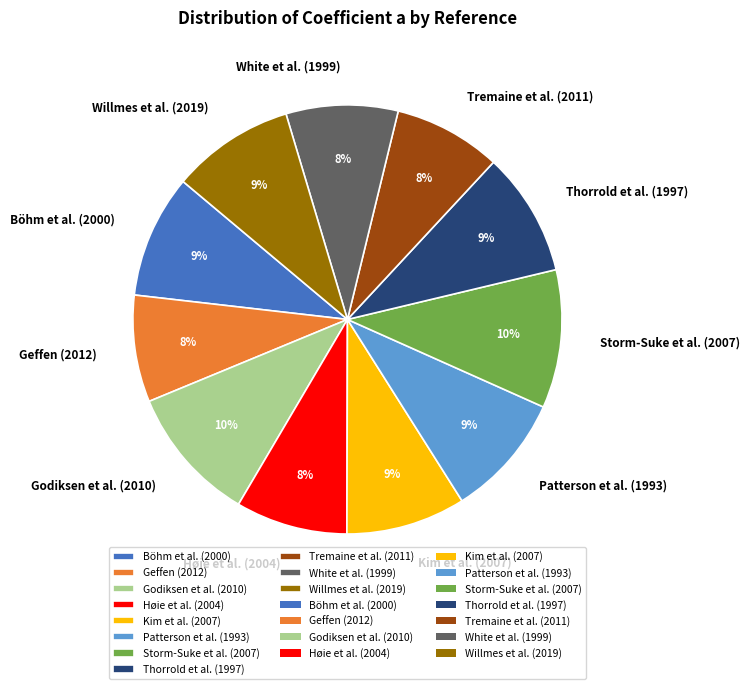

Which has a higher value, Patterson et al. (1993) or Godiksen et al. (2010)?

Godiksen et al. (2010)